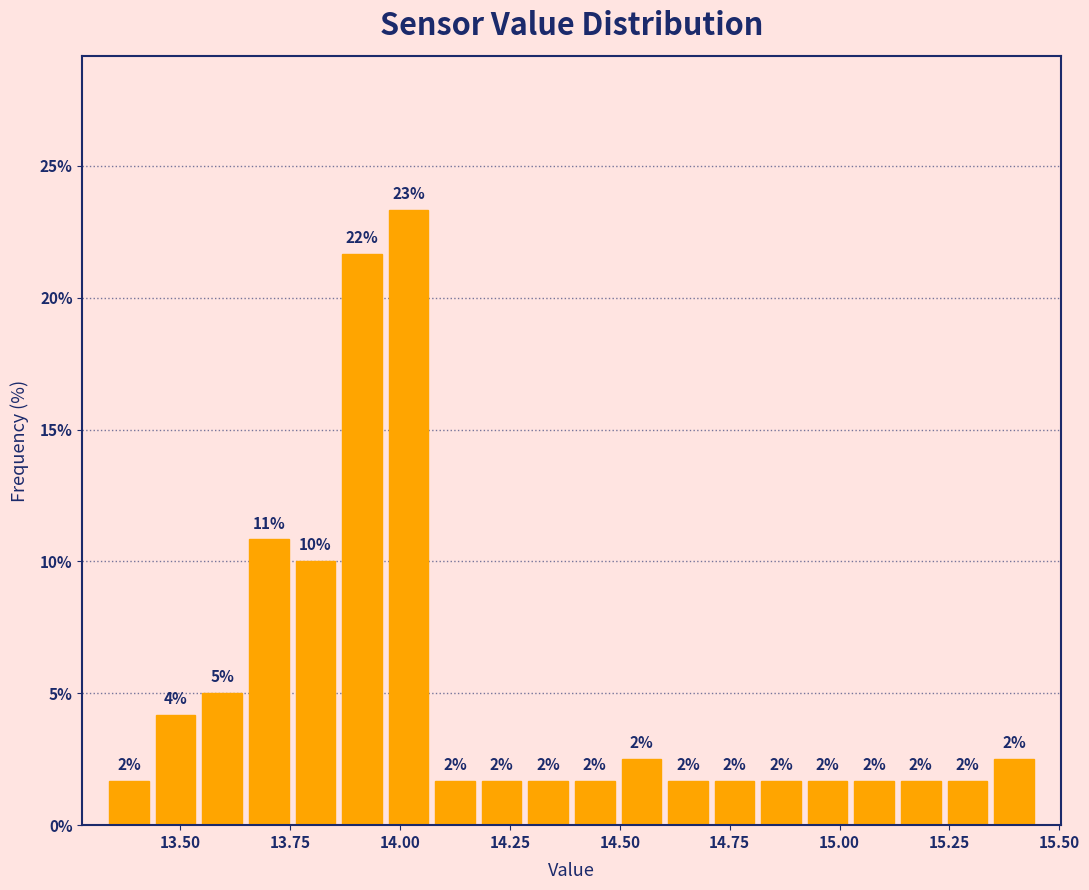

Read against the x-axis, roughly where is the centre of the tallest bar?

14.00